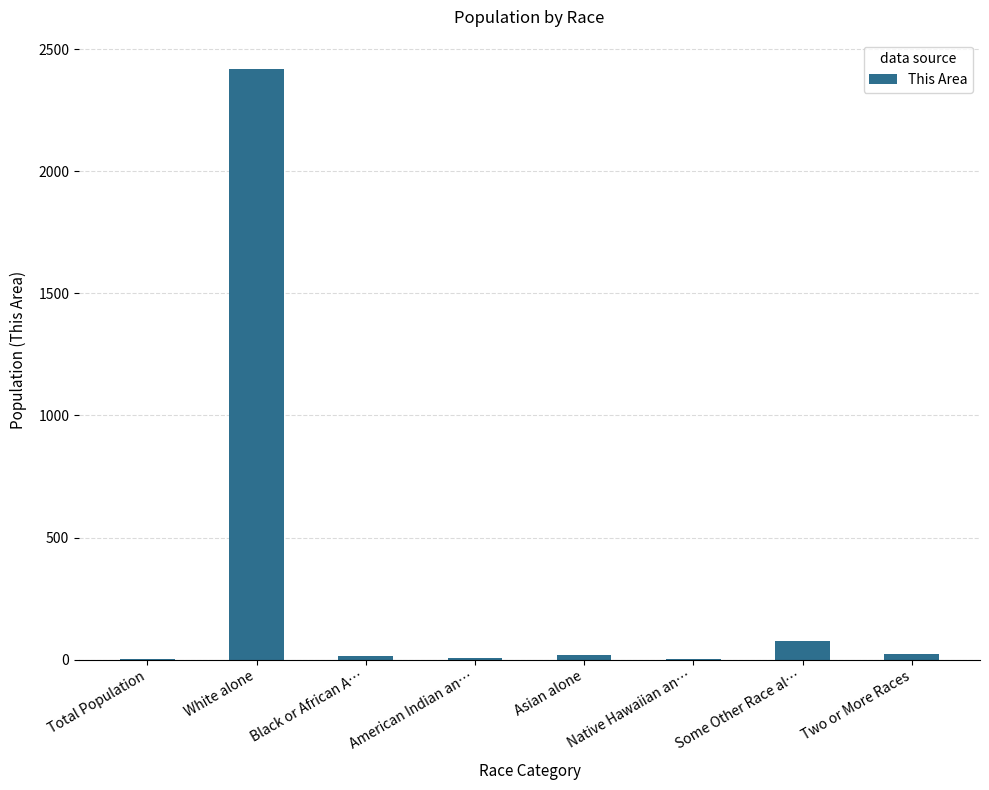

What is the greatest value displayed?

2418